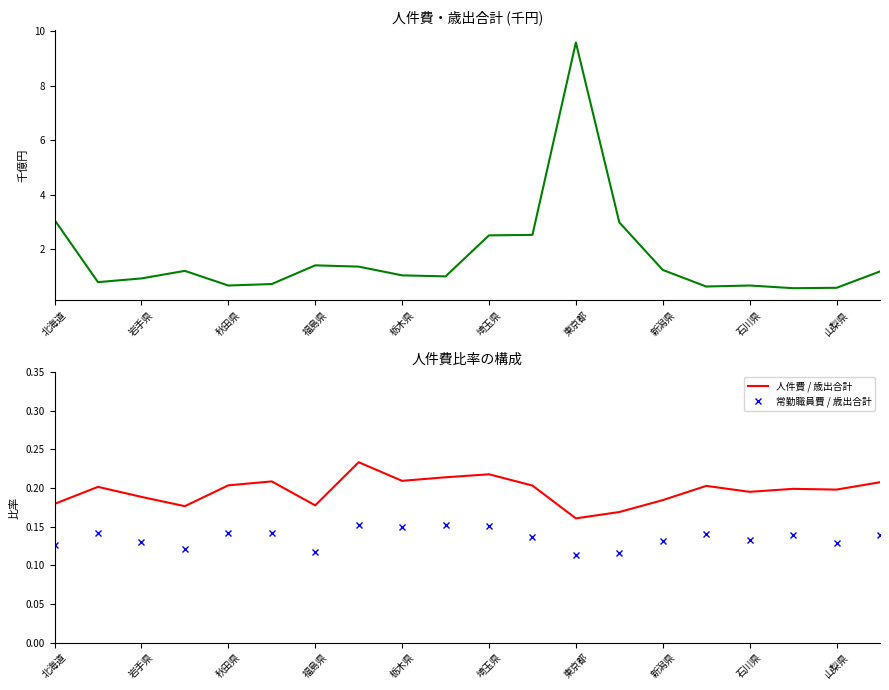

True or false: 常勤職員費 / 歳出合計 and 歳出合計 cross at least once.

False